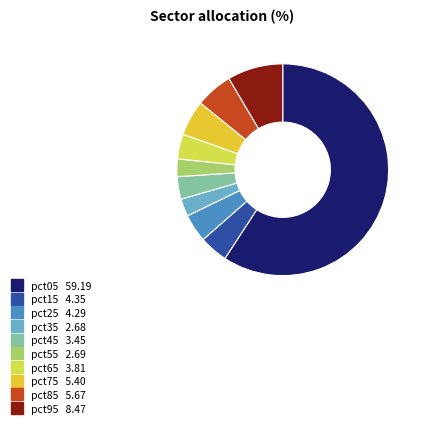

What is the largest slice in the pie chart?

pct05